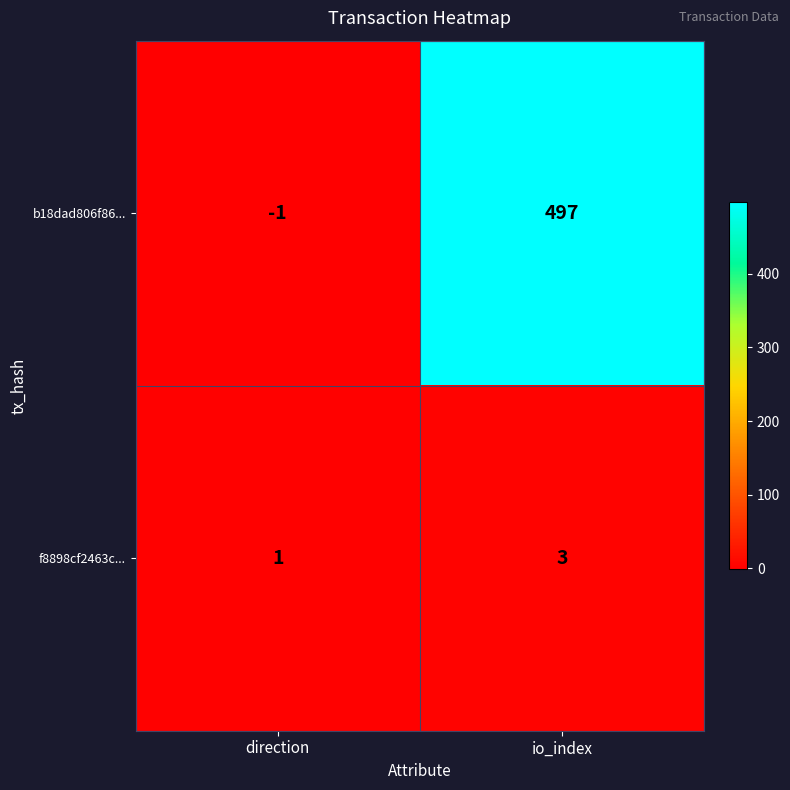

Which series changed the most between direction and io_index?

b18dad806f86...